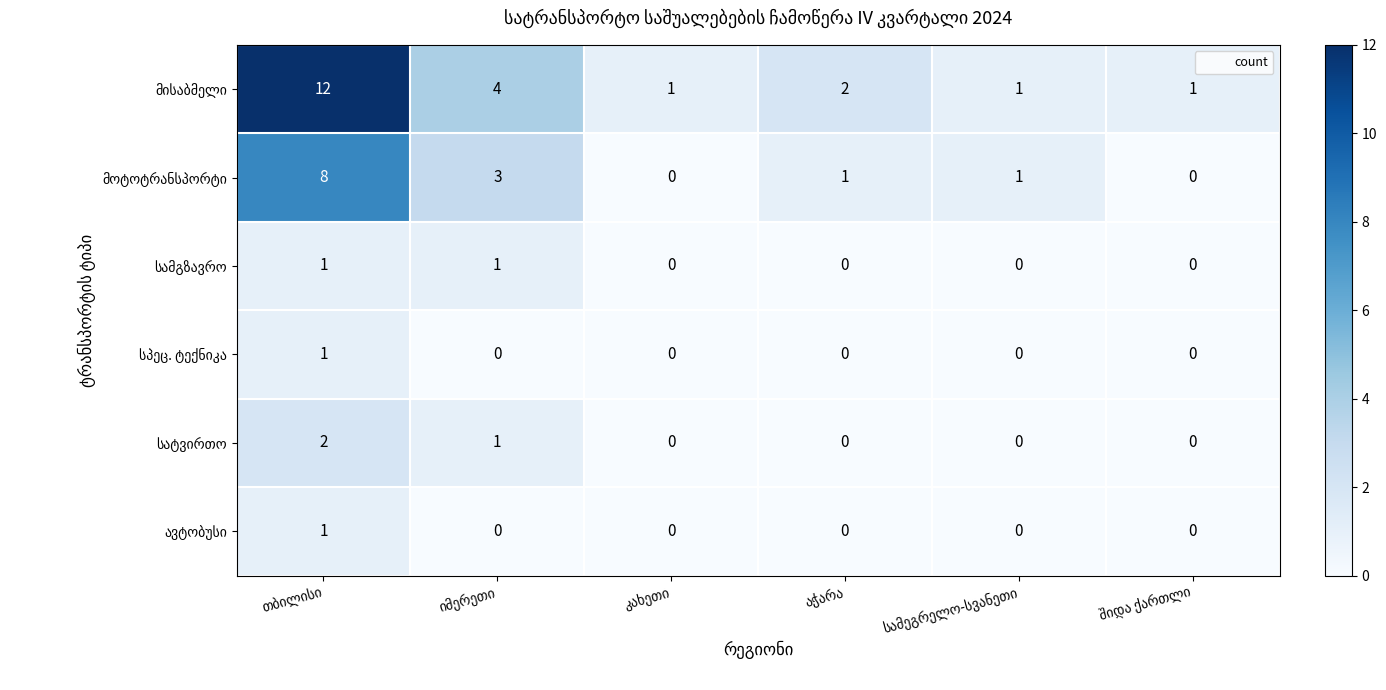

What is the maximum value shown in the chart?

12